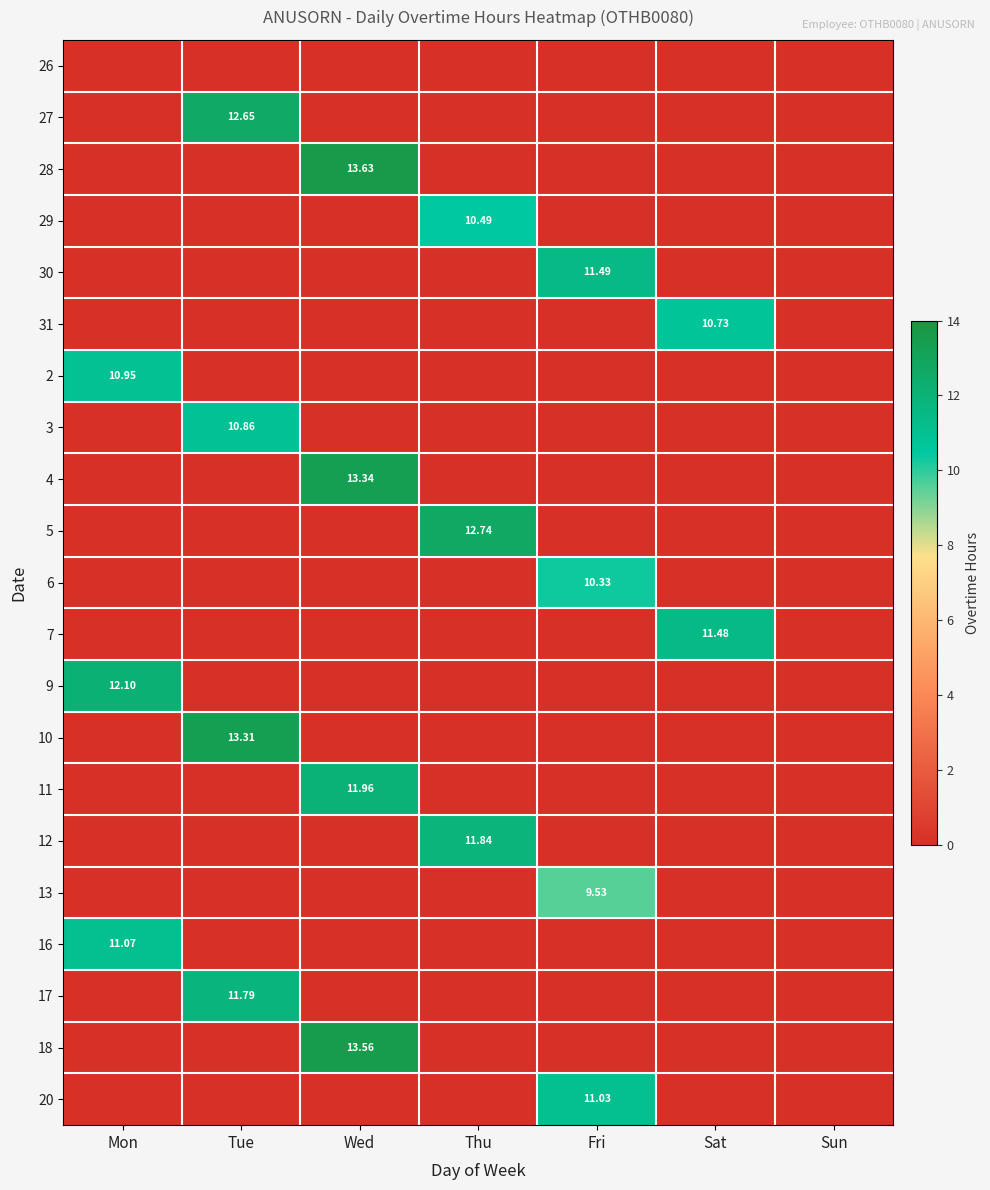

Is the value of 31 at Sat greater than the value of 4 at Wed?

No